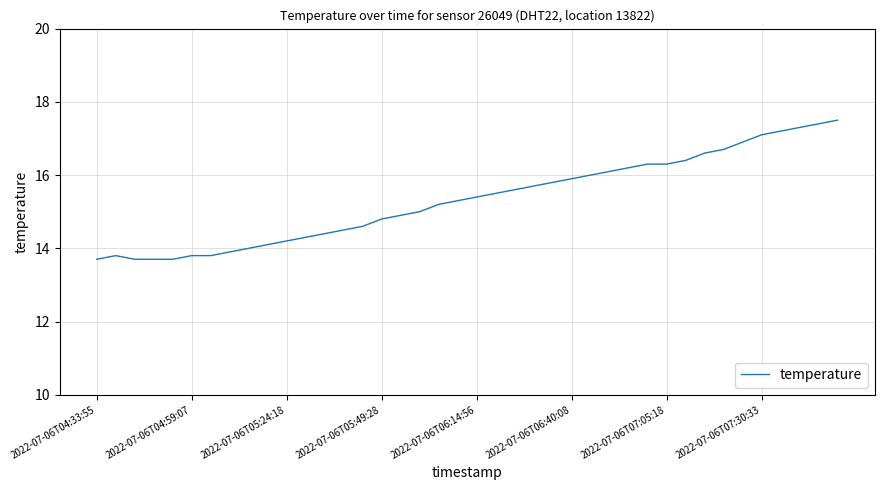

What is the maximum value shown in the chart?

17.5